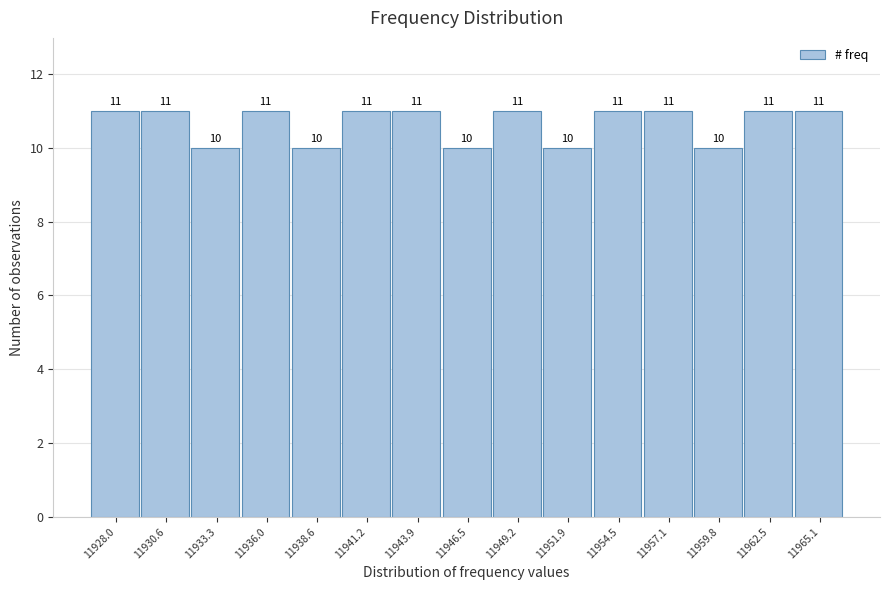

Reading left to right, list all the values displayed in this chart.

11	11	10	11	10	11	11	10	11	10	11	11	10	11	11